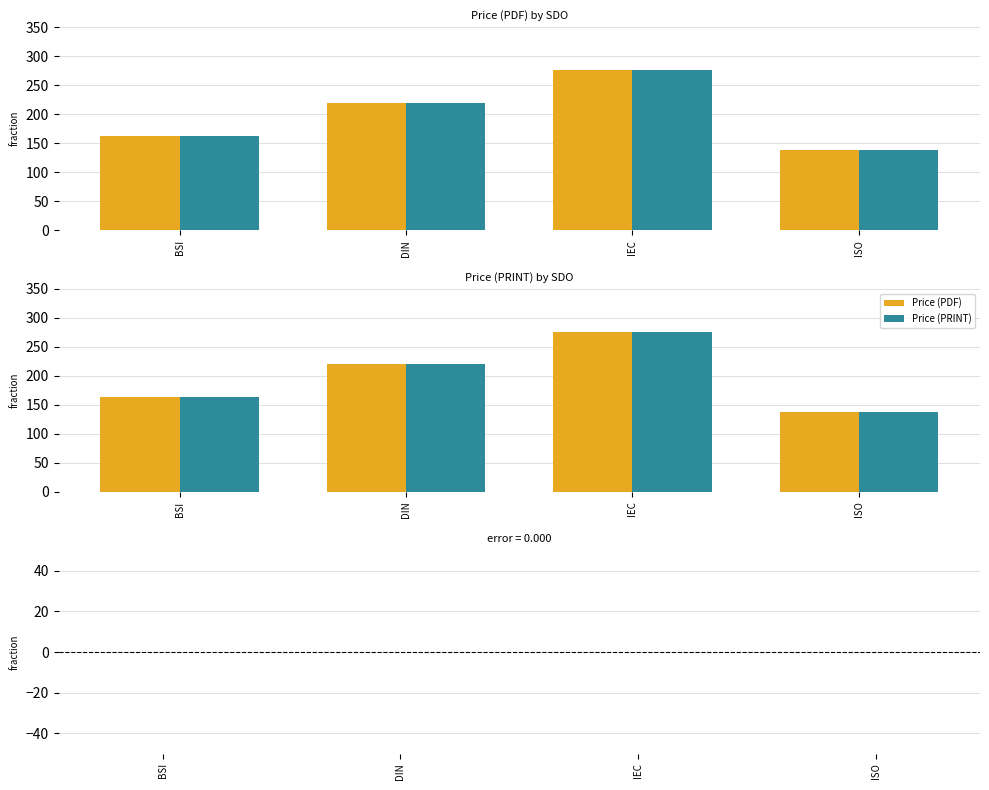

What is the difference between the Price (PDF) values at ISO and DIN?

82.2